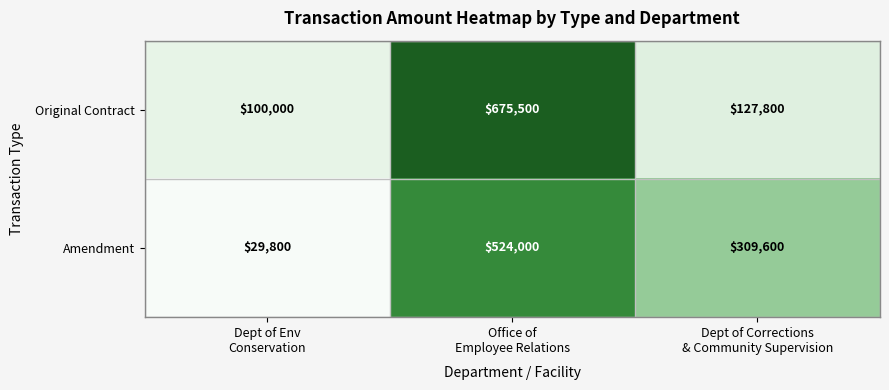

What is the smallest value displayed?

29800